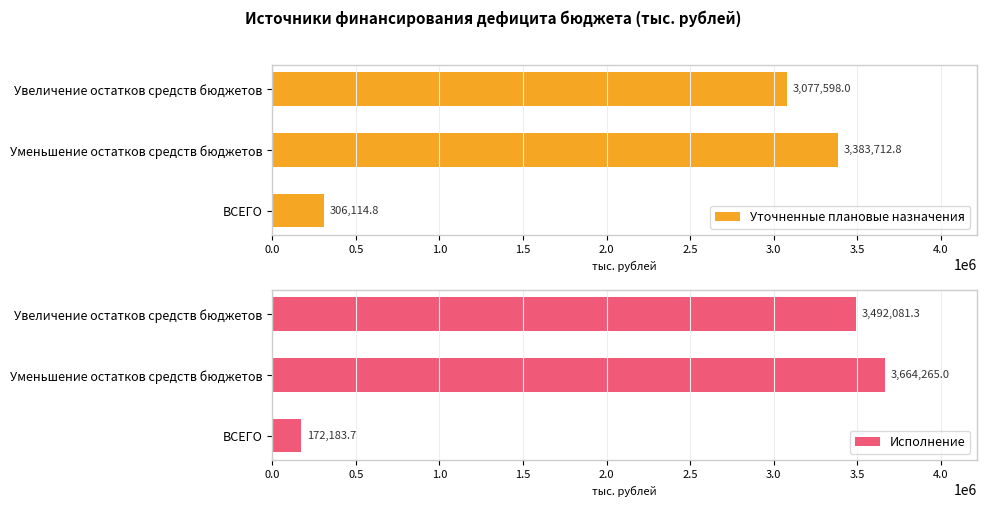

What is the difference between the maximum and minimum values in the Уточненные плановые назначения series?

3077598.0